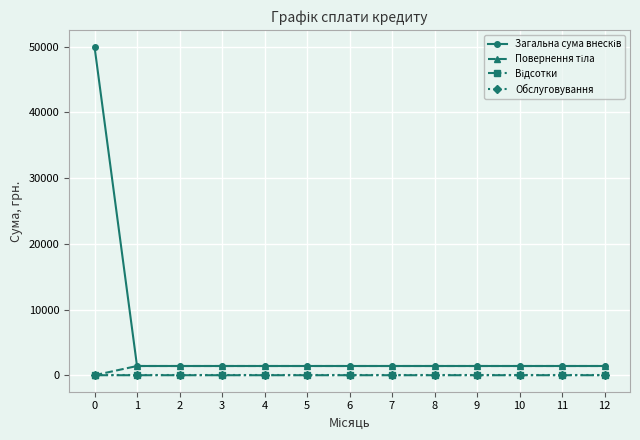

What is the total value across all series at 0?

50000.0